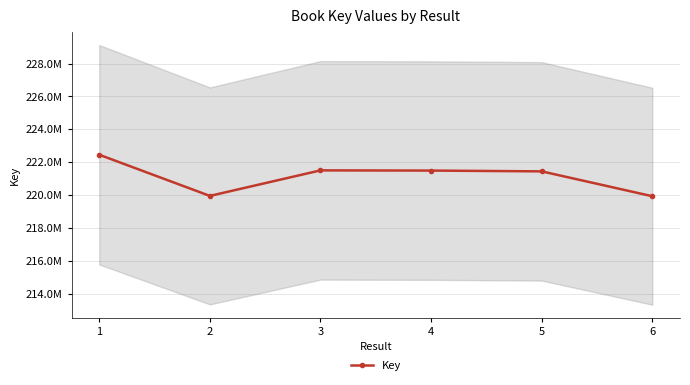

List the labels in order of value, smallest first.

6, 2, 5, 4, 3, 1